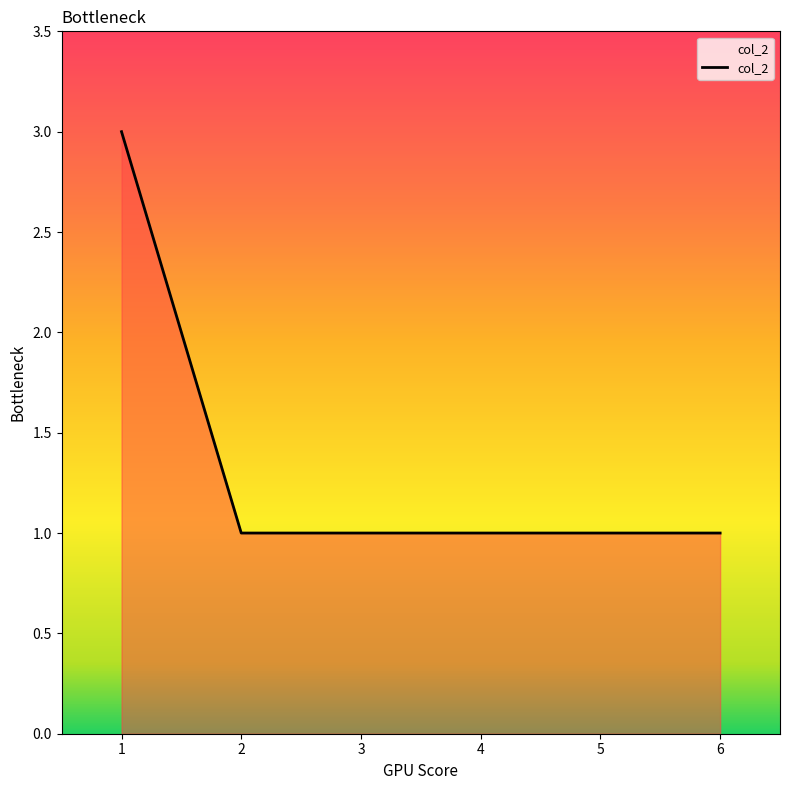

Reading right to left, what are all the values shown in this chart?

6=1	5=1	4=1	3=1	2=1	1=3